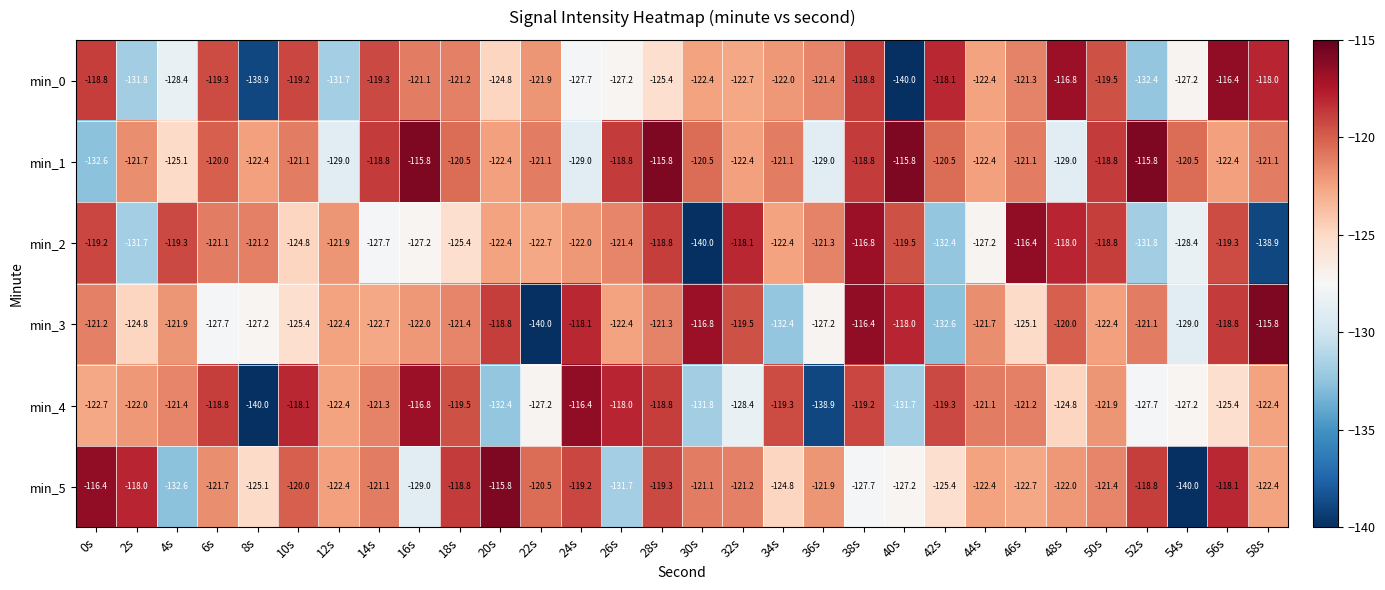

Rank the series at 6s from lowest to highest value.

min_3, min_5, min_2, min_1, min_0, min_4